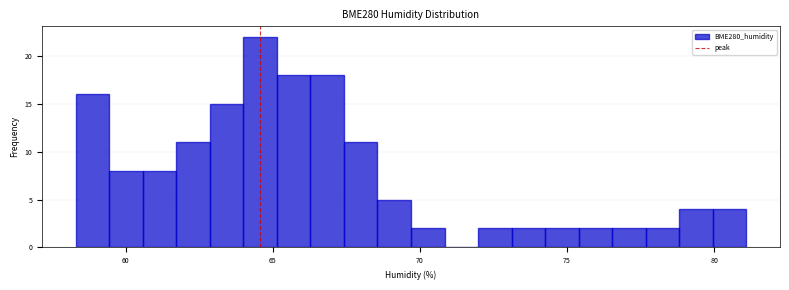

Around what value on the x-axis is the tallest bar? Give the approximate position of its centre, as read against the axis.

64.5